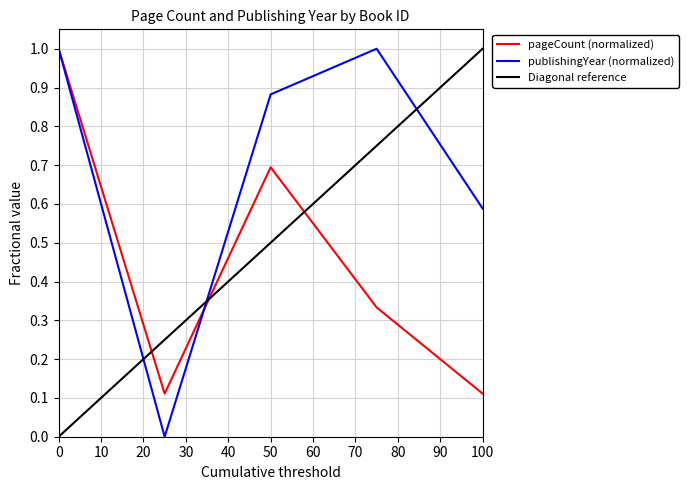

What is the value of the publishingYear point at the 4th from the left?

1.0